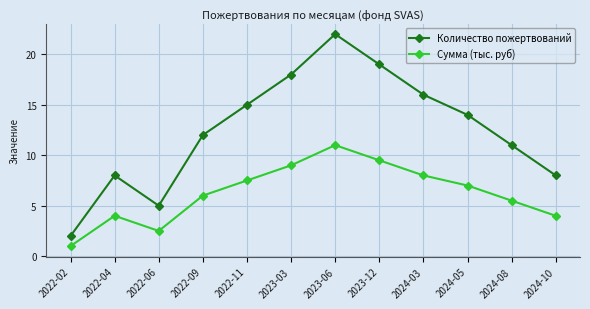

True or false: Количество пожертвований and Сумма (тыс. руб) intersect in this chart.

False